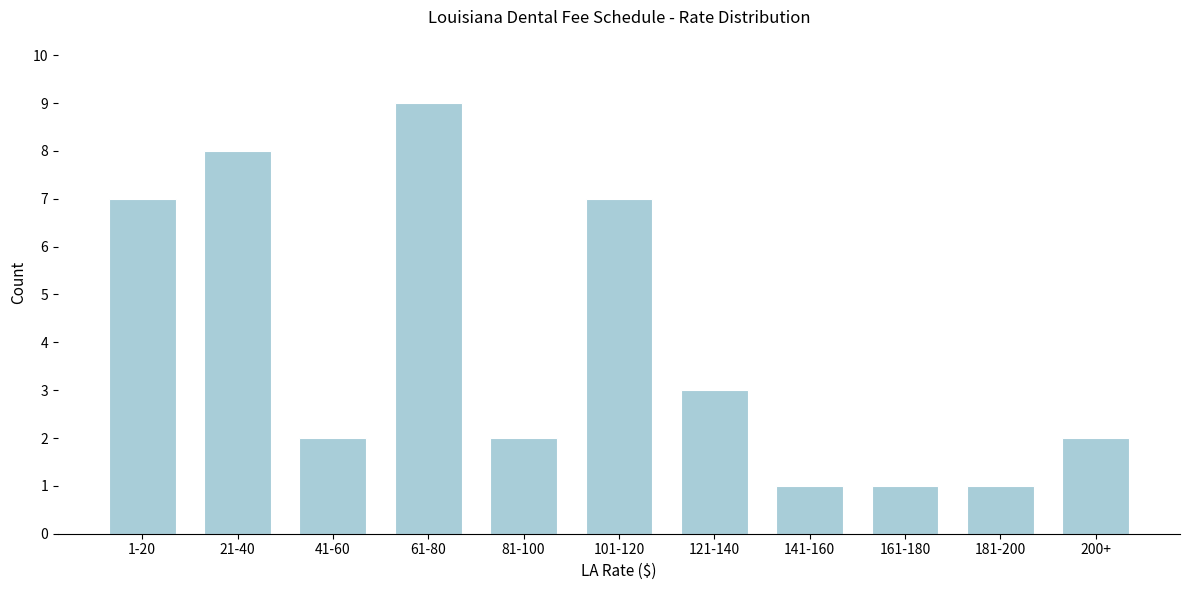

Reading right to left, extract all data points from this chart.

2	1	1	1	3	7	2	9	2	8	7